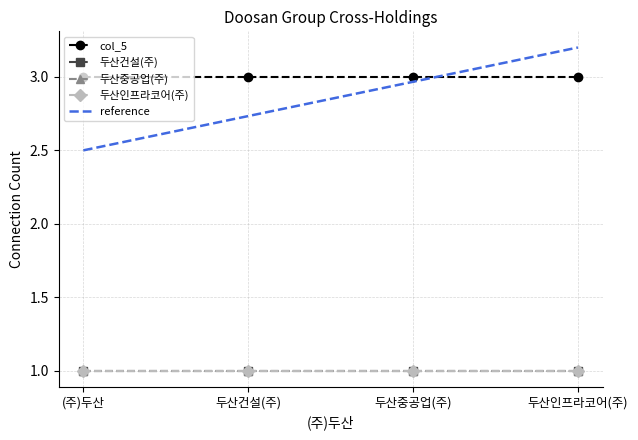

True or false: 두산건설(주) and 두산중공업(주) cross at least once.

False